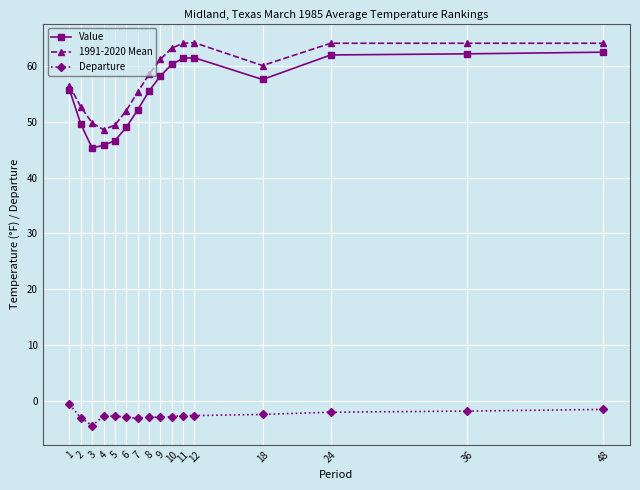

What is the maximum value shown in the chart?

64.2